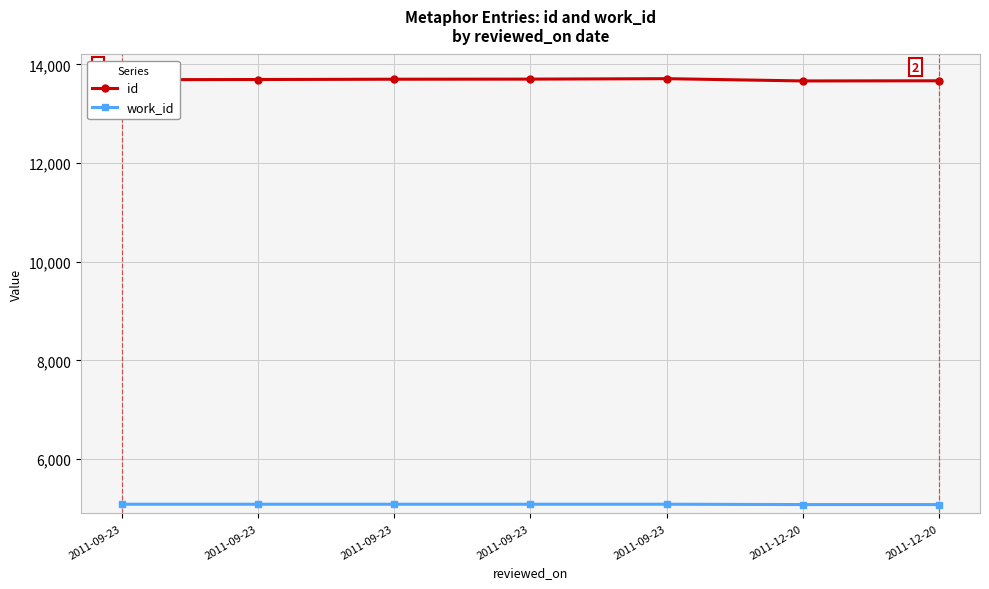

What are all the series names shown in the legend?

id, work_id